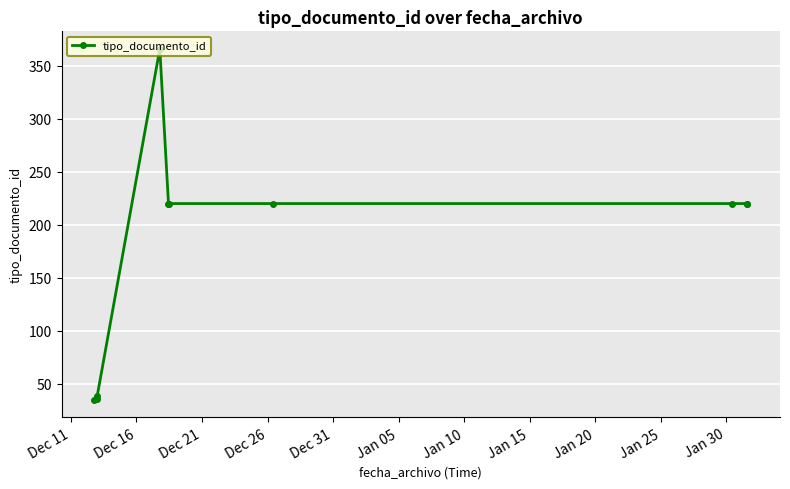

What is the smallest value displayed?

35